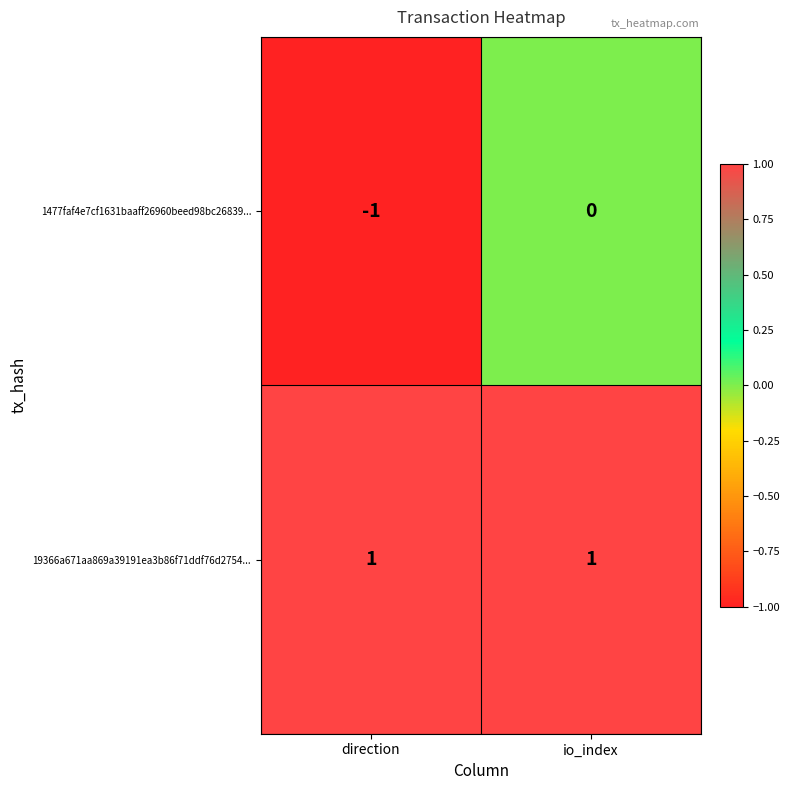

Reading right to left, what are all the values shown in this chart?

1477faf4e7cf1631baaff26960beed98bc26839...: io_index=0	direction=-1
19366a671aa869a39191ea3b86f71ddf76d2754...: io_index=1	direction=1